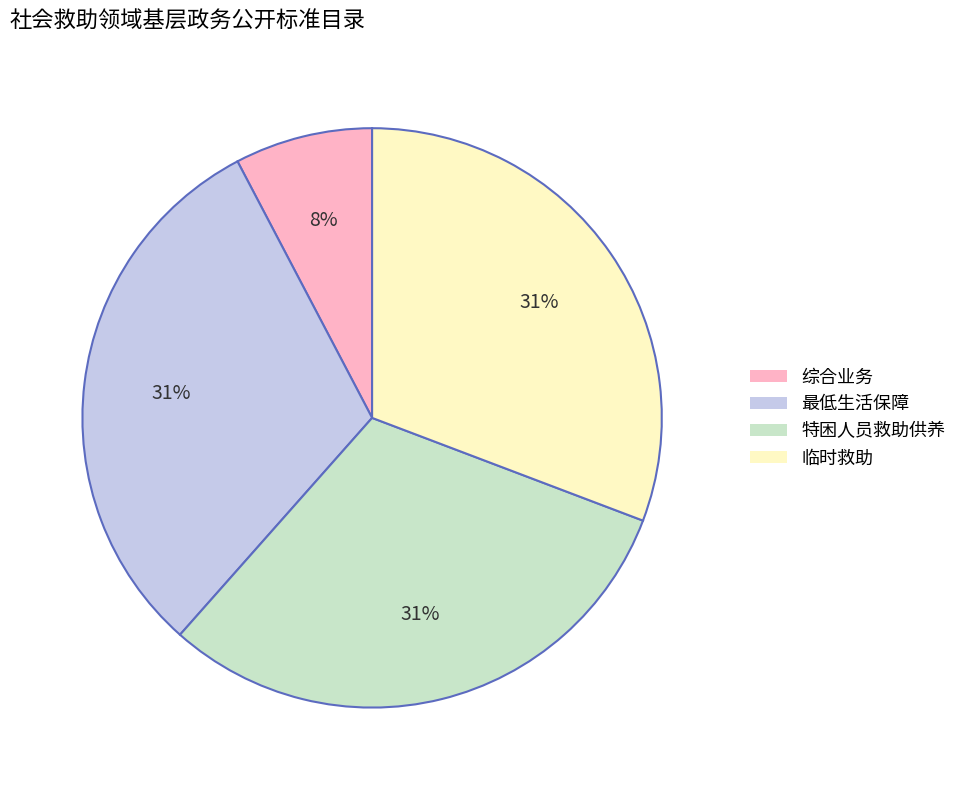

The 最低生活保障 slice represents 23% of the pie. True or false?

False